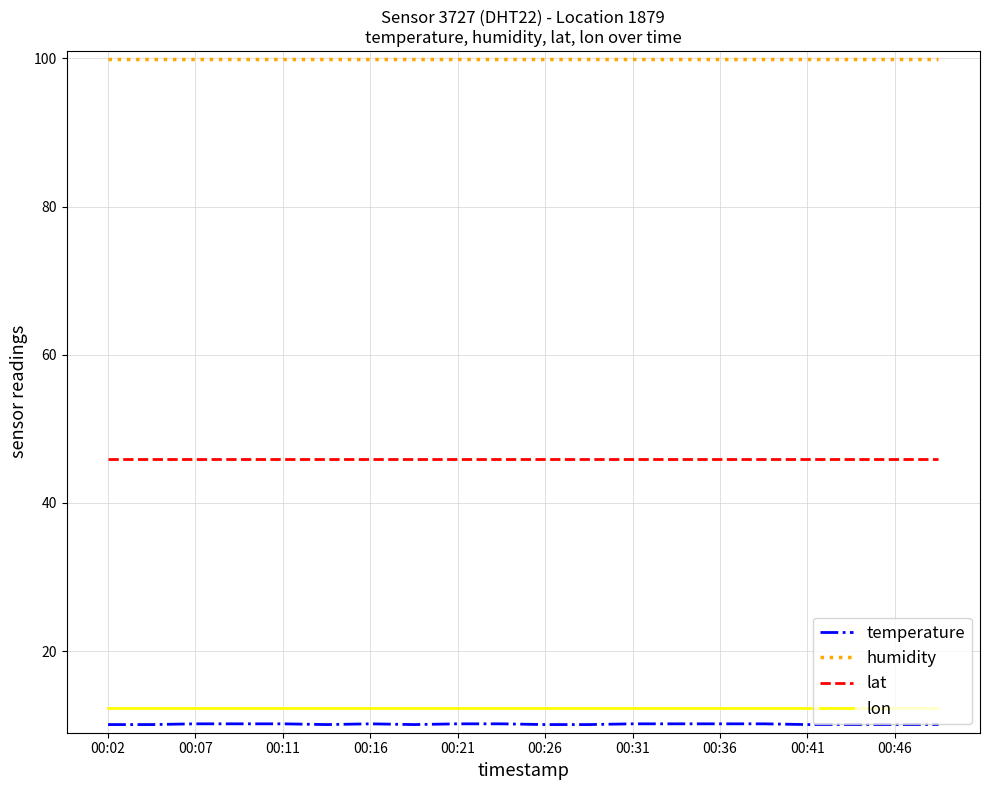

What is the smallest value displayed?

10.1